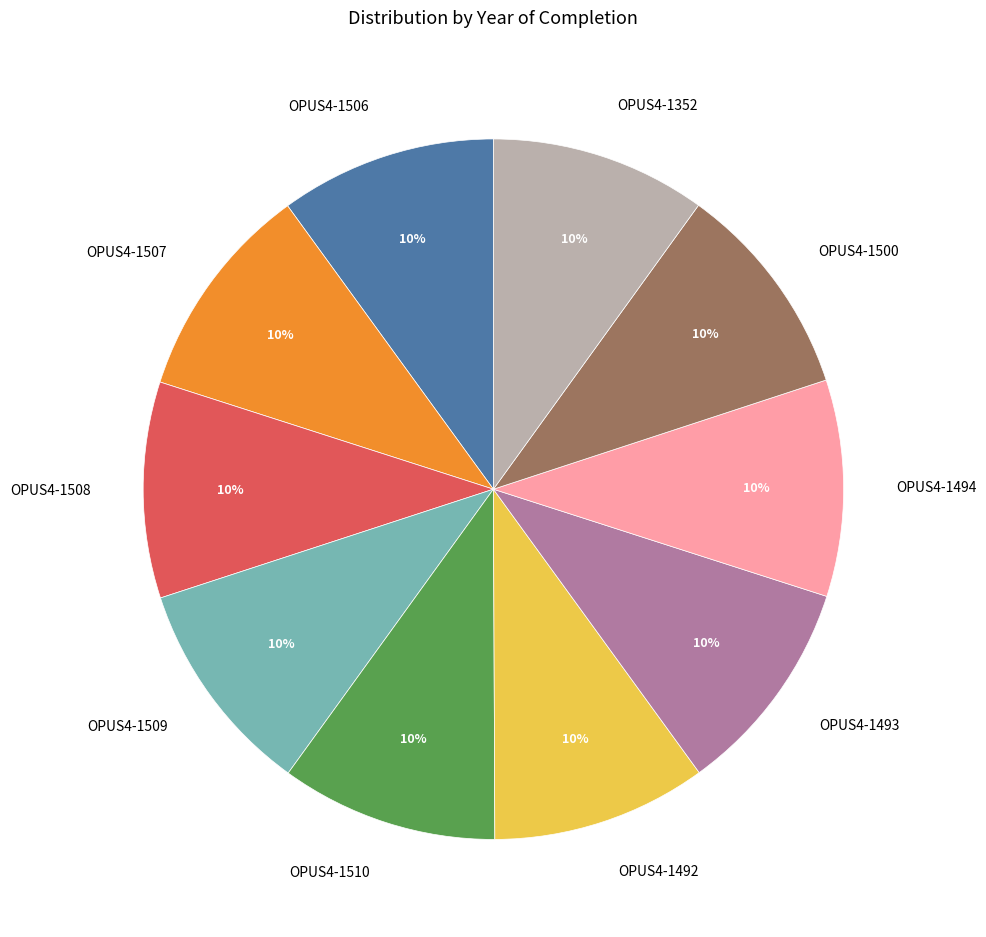

What is the ratio of the value at OPUS4-1352 to the value at OPUS4-1493?

1.0